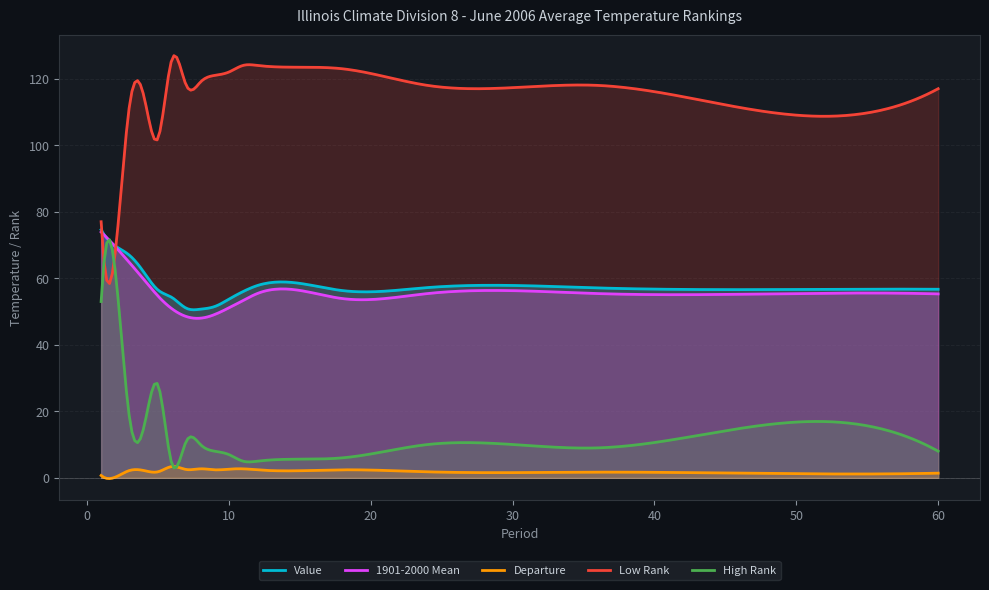

What is the sum of the Departure values at 7 and 2?

2.7